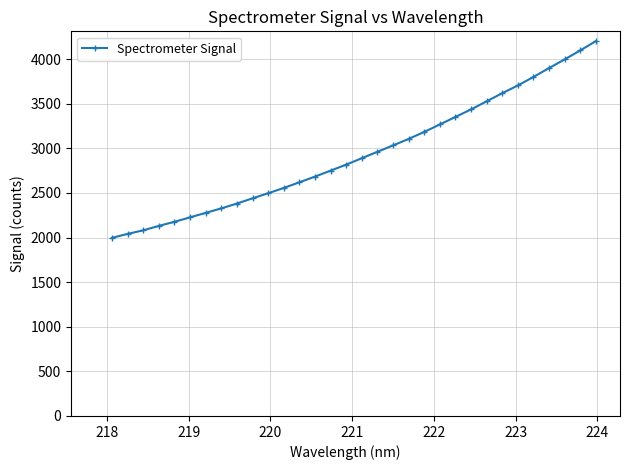

What is the smallest value displayed?

1996.5